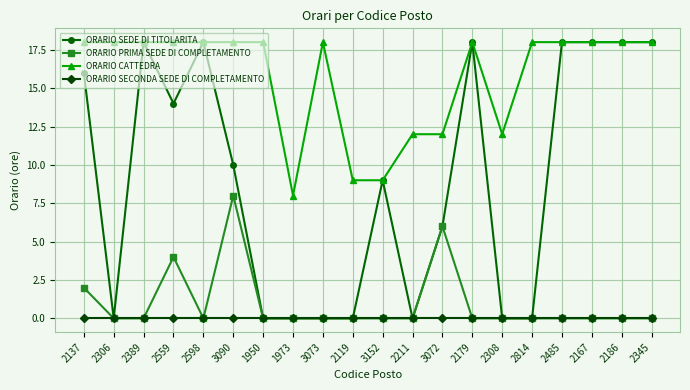

Reading left to right, transcribe all the data shown in this chart.

ORARIO SEDE DI TITOLARITA: 2137=16	2306=0	2389=18	2559=14	2598=18	3090=10	1950=0	1973=0	3073=0	2119=0	3152=9	2211=0	3072=6	2179=18	2308=0	2814=0	2485=18	2167=18	2186=18	2345=18
ORARIO PRIMA SEDE DI COMPLETAMENTO: 2137=2	2306=0	2389=0	2559=4	2598=0	3090=8	1950=0	1973=0	3073=0	2119=0	3152=0	2211=0	3072=6	2179=0	2308=0	2814=0	2485=0	2167=0	2186=0	2345=0
ORARIO CATTEDRA: 2137=18	2306=18	2389=18	2559=18	2598=18	3090=18	1950=18	1973=8	3073=18	2119=9	3152=9	2211=12	3072=12	2179=18	2308=12	2814=18	2485=18	2167=18	2186=18	2345=18
ORARIO SECONDA SEDE DI COMPLETAMENTO: 2137=0	2306=0	2389=0	2559=0	2598=0	3090=0	1950=0	1973=0	3073=0	2119=0	3152=0	2211=0	3072=0	2179=0	2308=0	2814=0	2485=0	2167=0	2186=0	2345=0